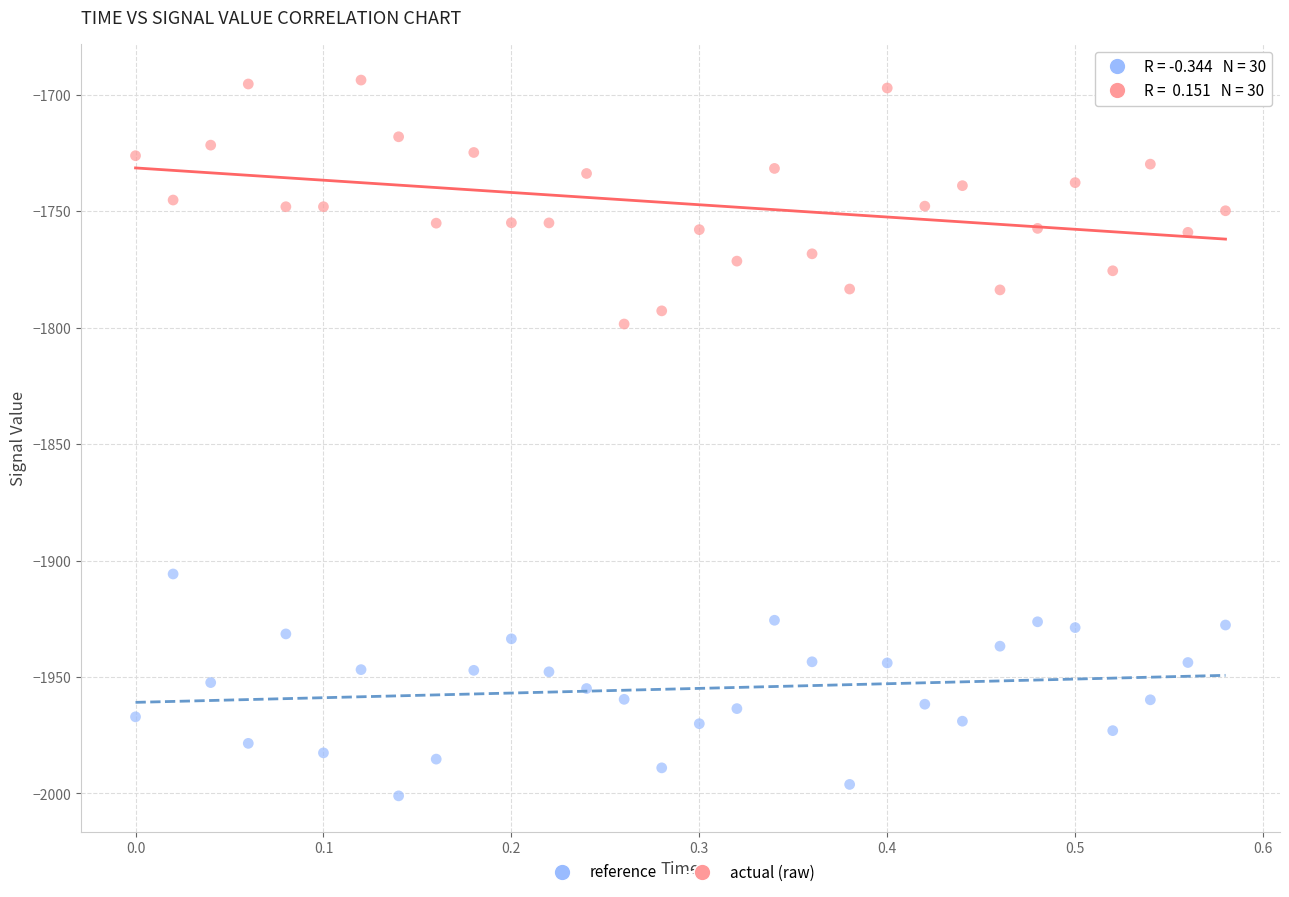

Which series has the widest spread of Y values?

actual (raw)